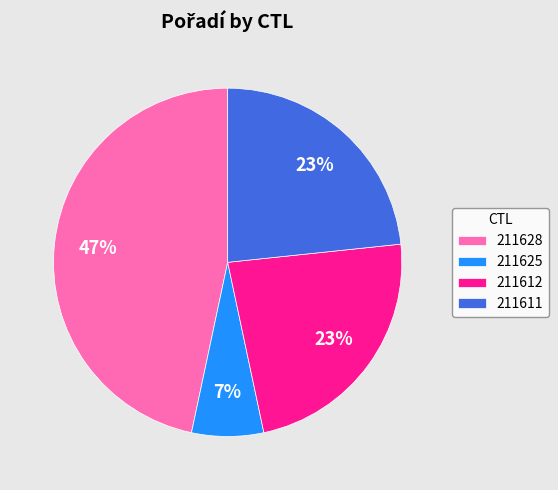

Is there any slice that represents more than half of the pie?

No